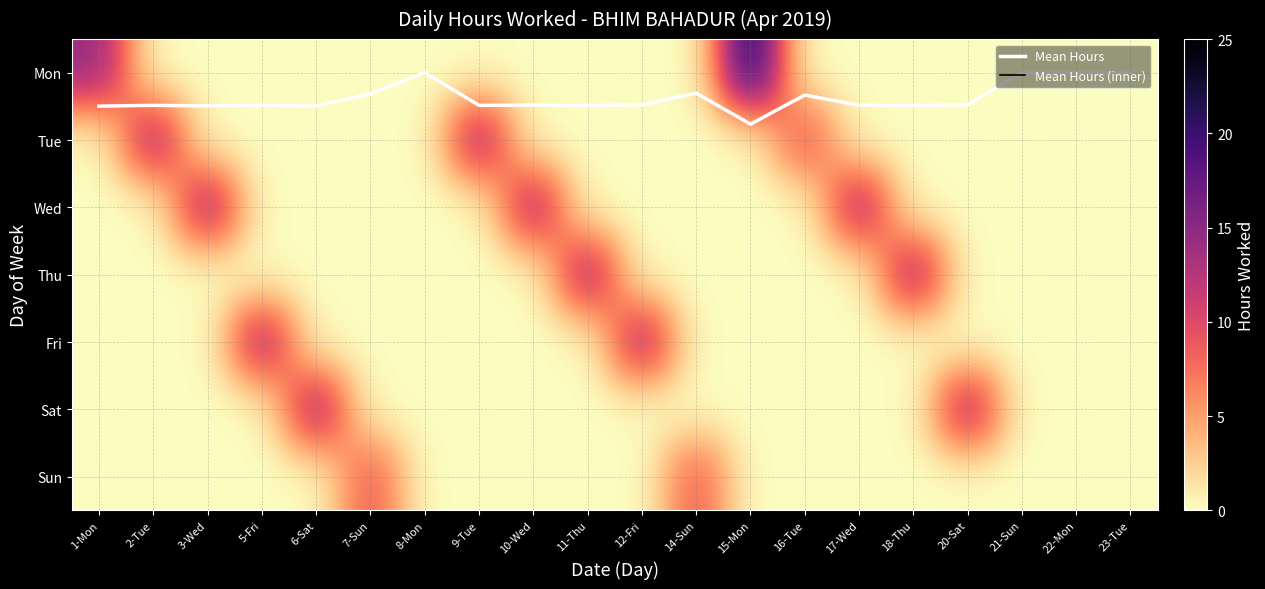

At which label is Mean Hours closest to 0?

8-Mon